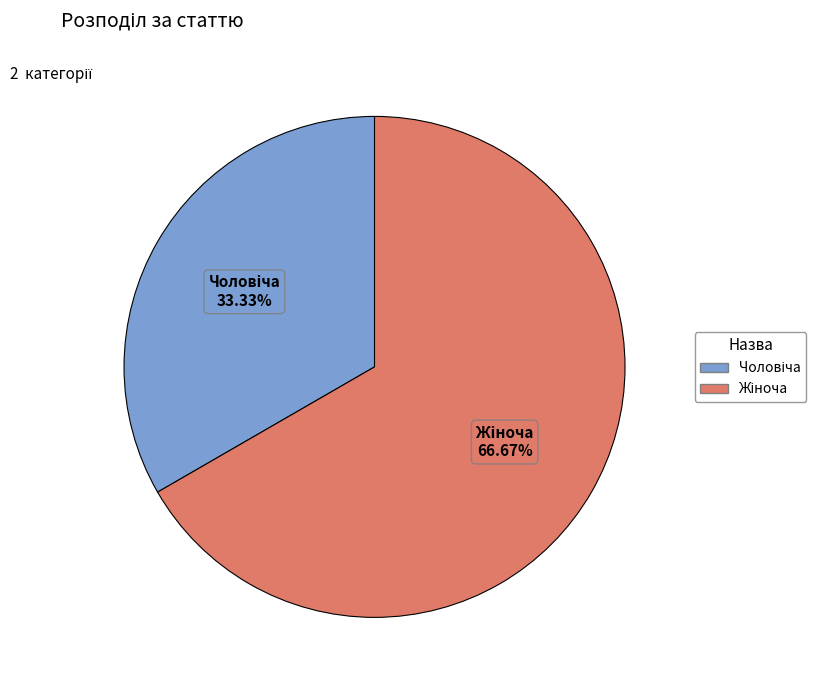

Does any single category account for the majority?

Yes